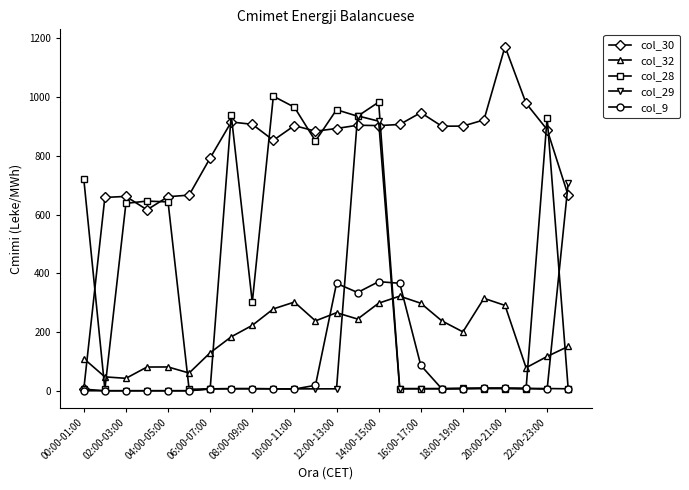

Which series has the largest range (max minus min)?

col_30